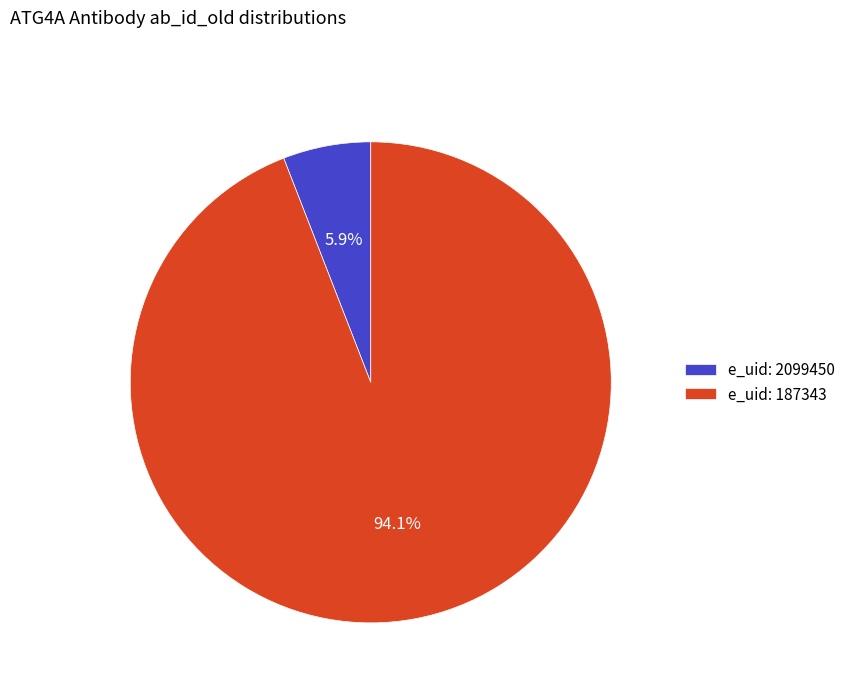

Which slice represents more than half of the pie?

e_uid: 187343